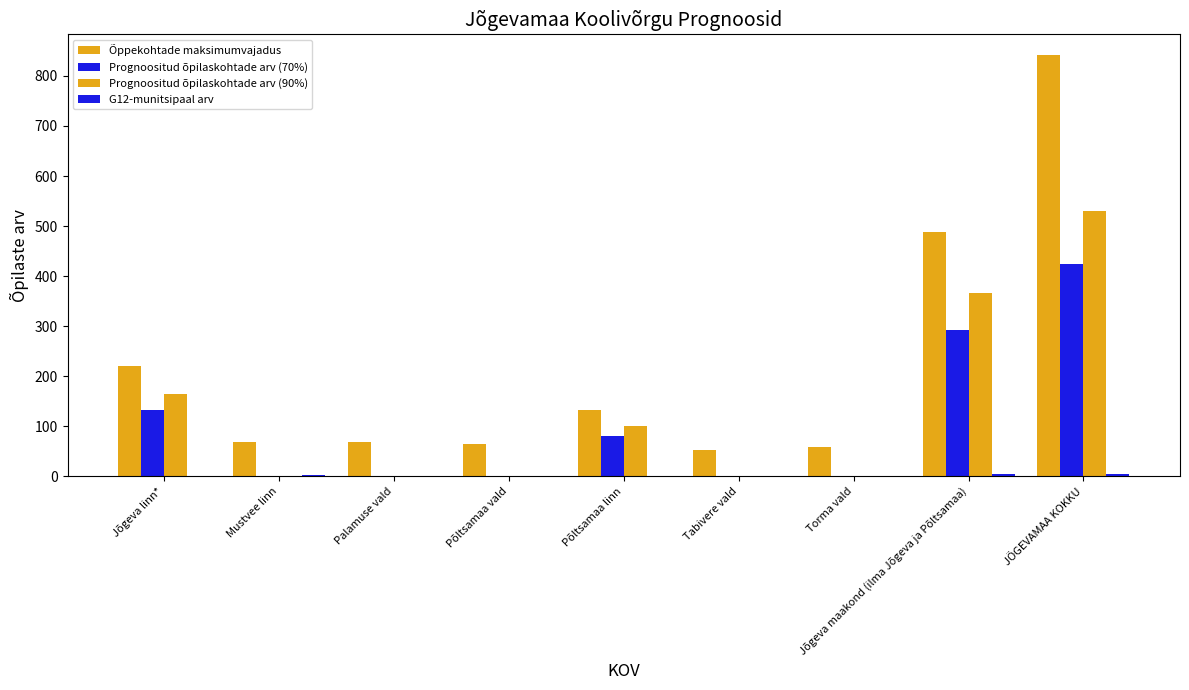

Count the number of categories in the chart.

9